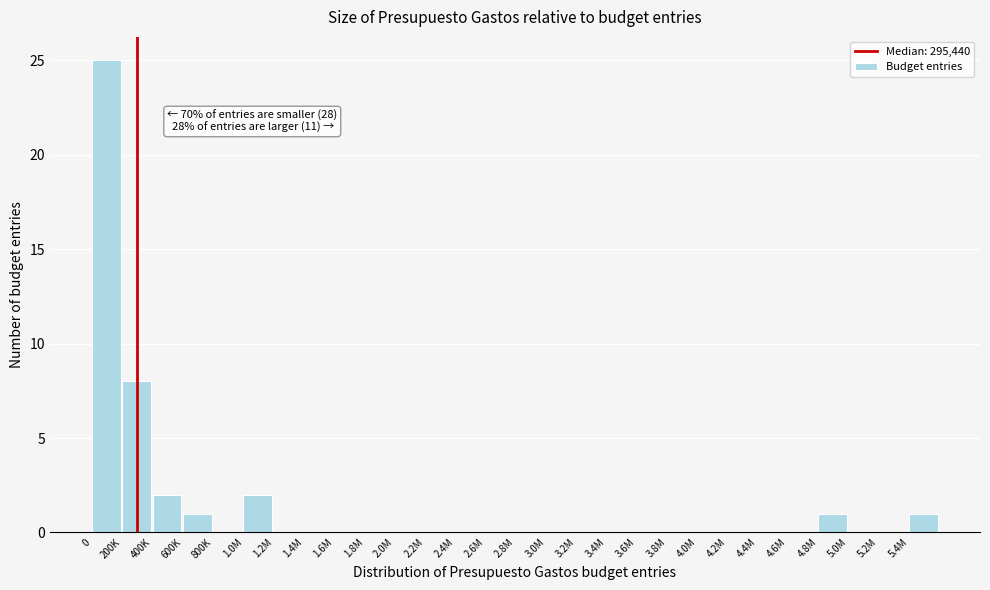

Reading right to left, extract all data points from this chart.

5.4M=1	5.2M=0	5.0M=0	4.8M=1	4.6M=0	4.4M=0	4.2M=0	4.0M=0	3.8M=0	3.6M=0	3.4M=0	3.2M=0	3.0M=0	2.8M=0	2.6M=0	2.4M=0	2.2M=0	2.0M=0	1.8M=0	1.6M=0	1.4M=0	1.2M=0	1.0M=2	800K=0	600K=1	400K=2	200K=8	0=25